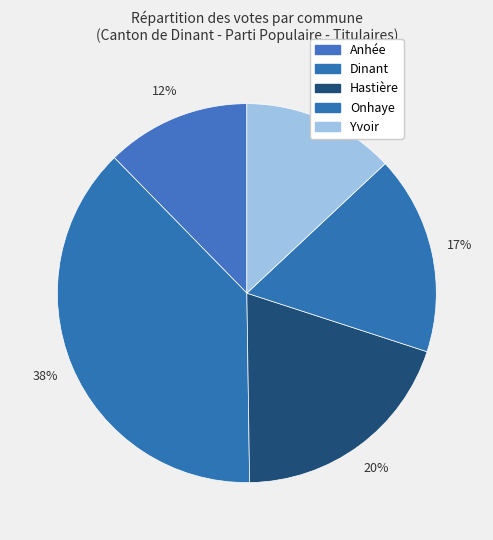

How many segments does this pie chart have?

5